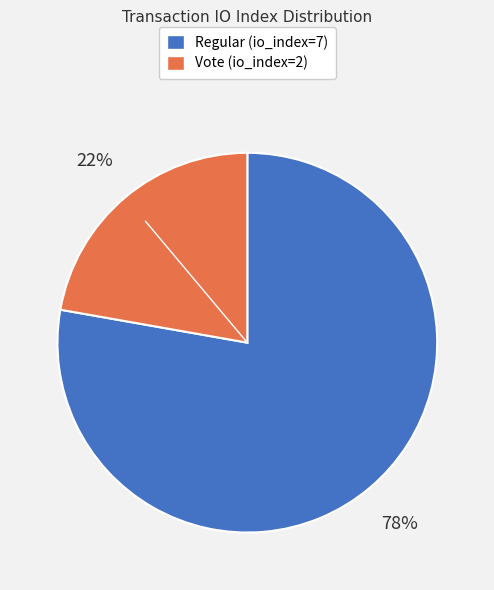

Combined, do Vote (io_index=2) and Regular (io_index=7) account for over 50%?

Yes